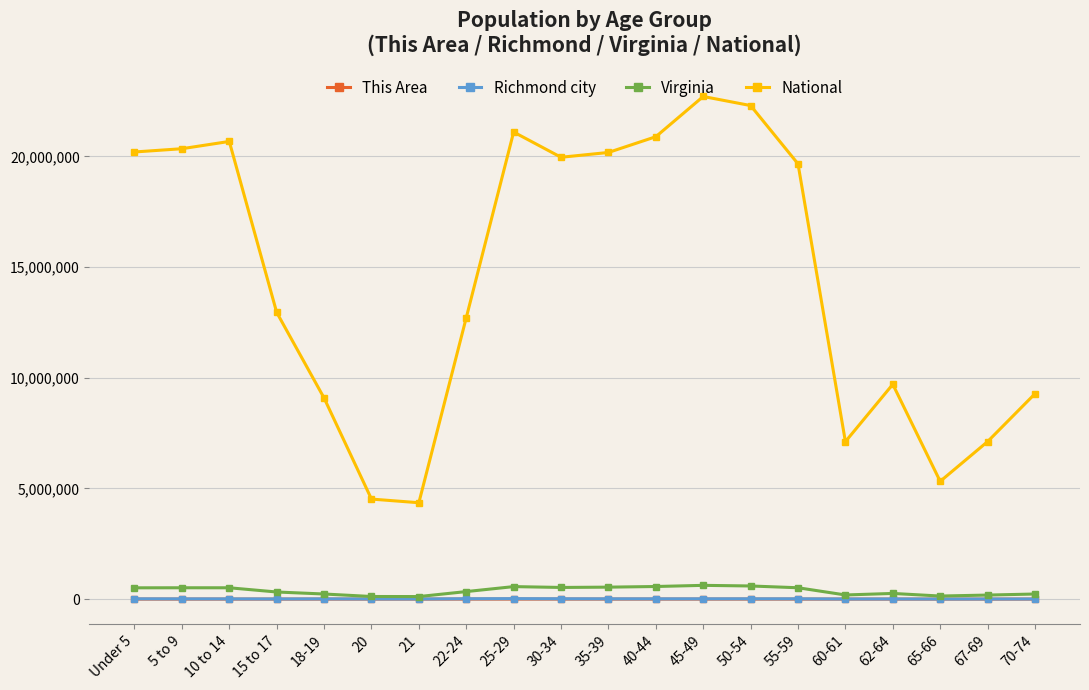

What is the label of the 1st point from the right?

70-74